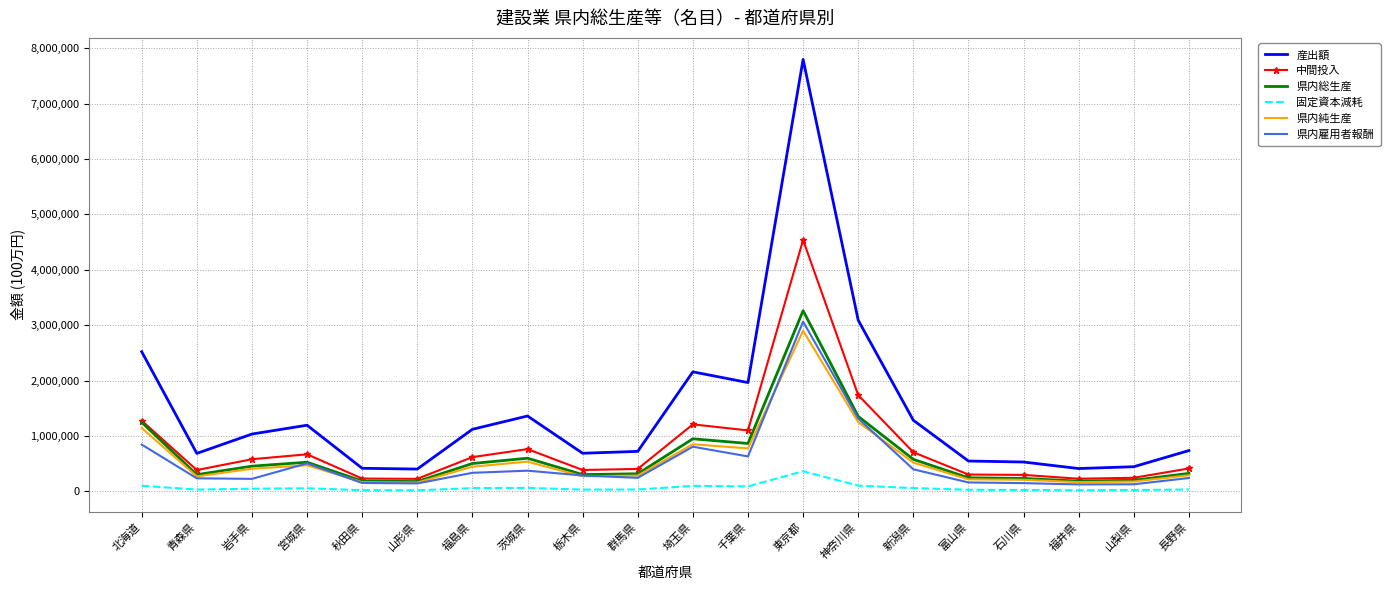

What is the total value across all series at 山形県?

1122507